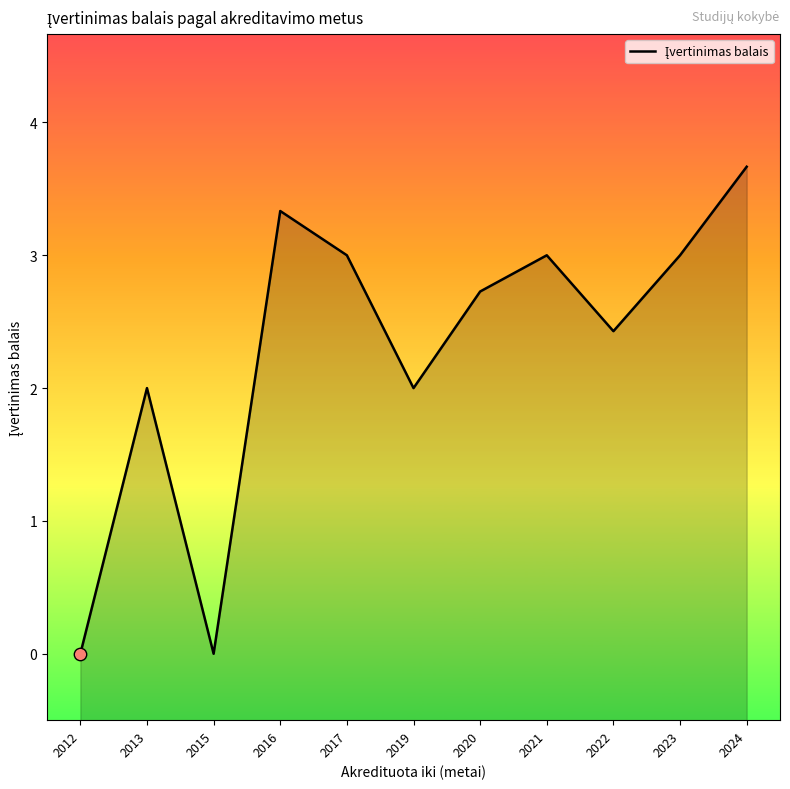

Approximately how many times larger is the value at 2021 compared to 2022?

1.2